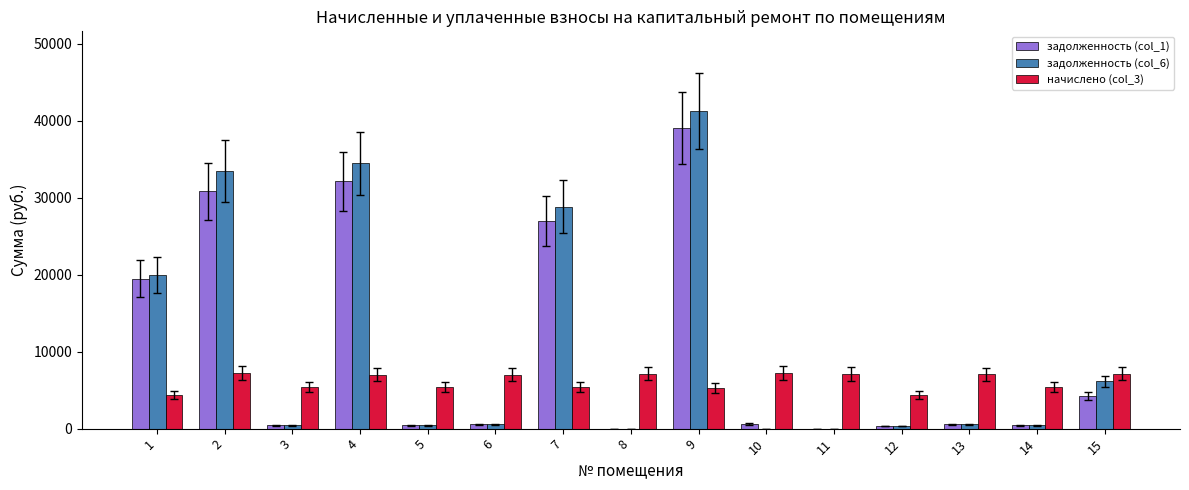

At which category is the sum across all series the highest?

9